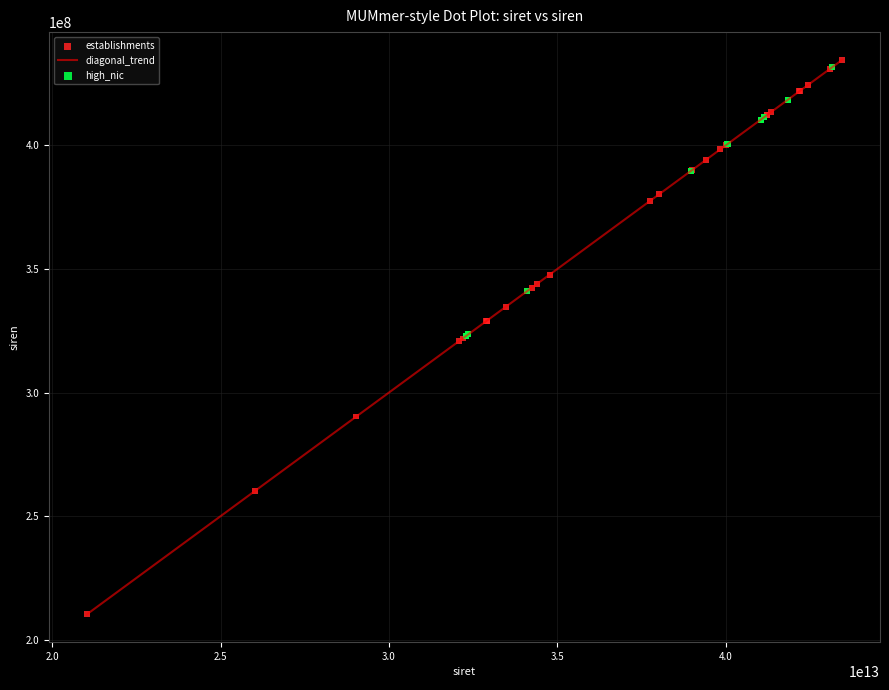

What is the maximum value shown in the chart?

434508107